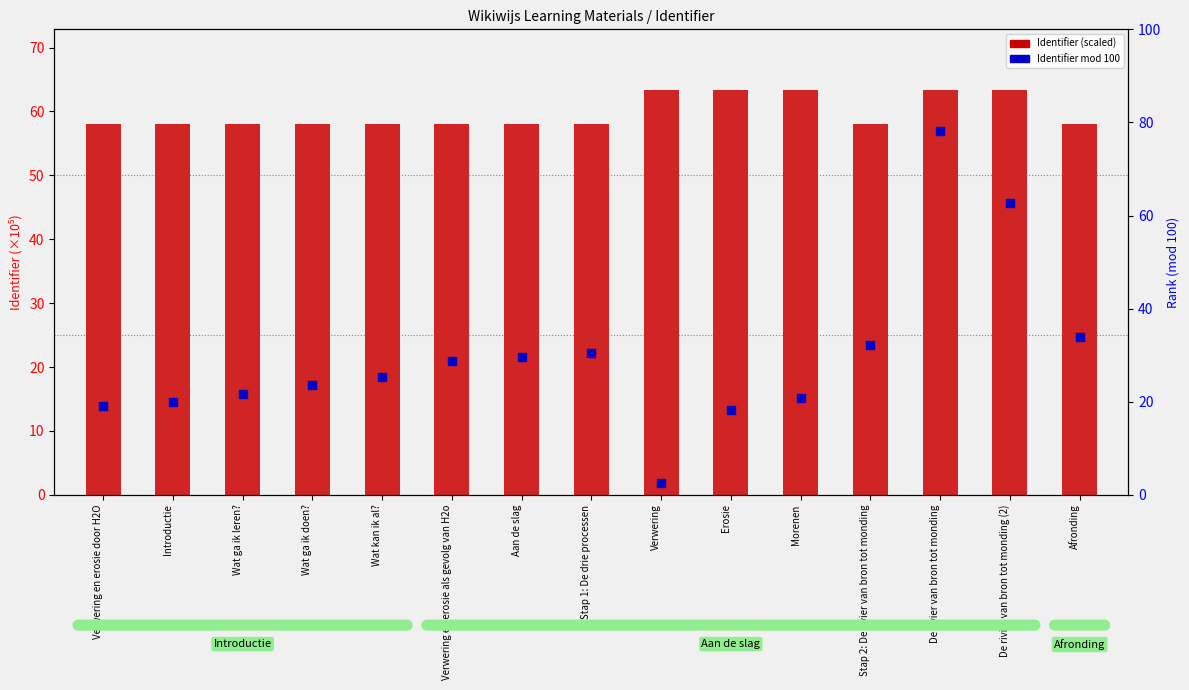

Which series contains the highest Y value?

Identifier (scaled ×10⁻⁵)